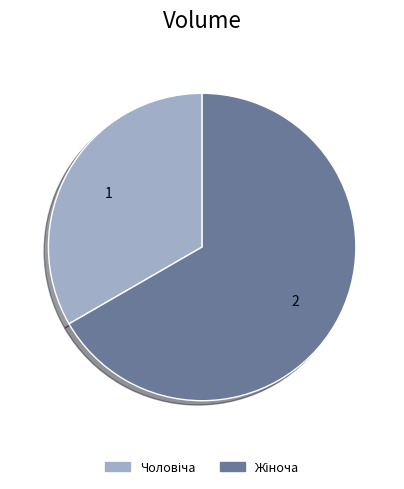

Does any single category account for the majority?

Yes